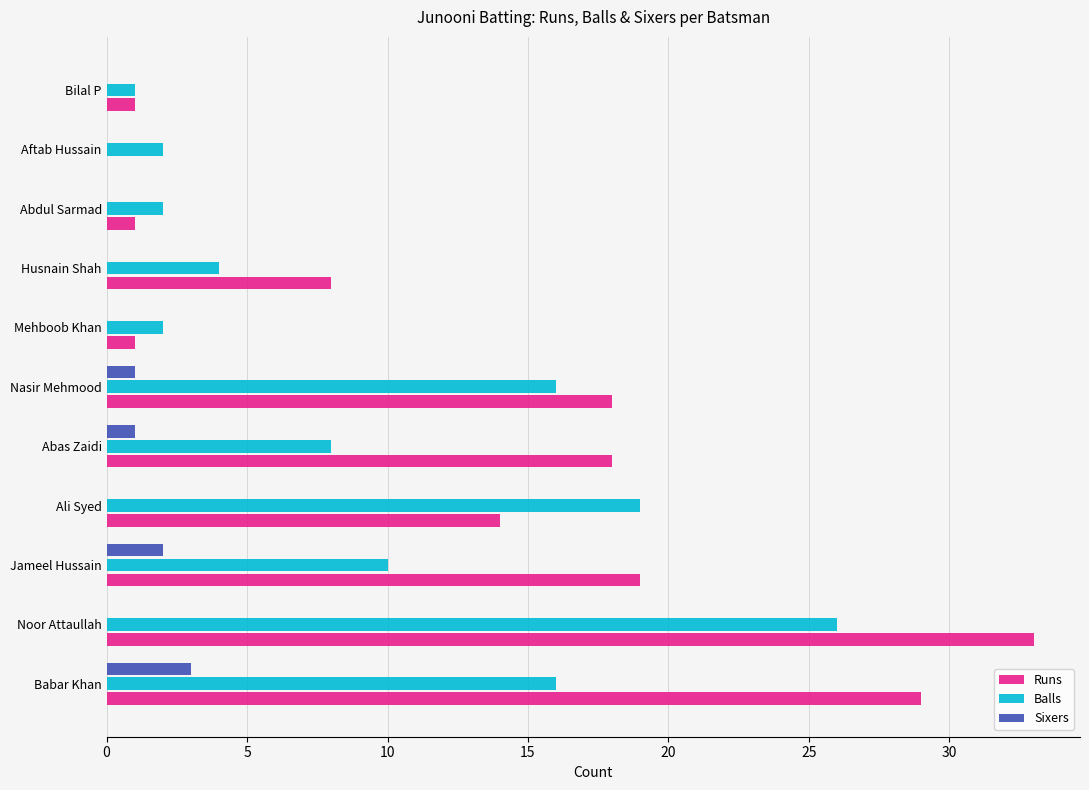

What is the sum of the Runs values at Nasir Mehmood and Mehboob Khan?

19